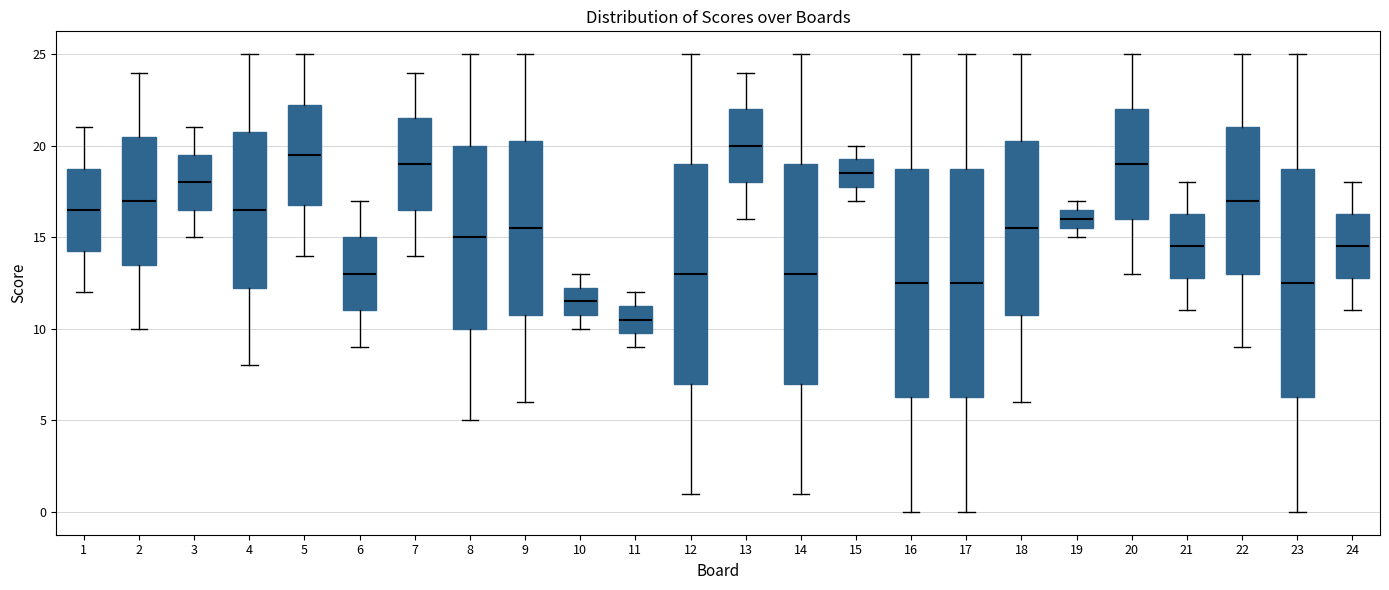

Which box has the lowest median line?

11